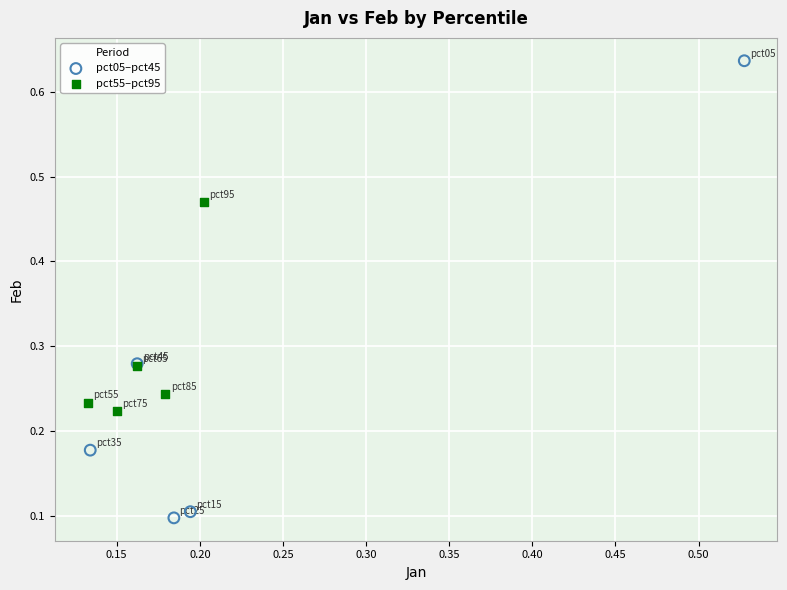

Which series has the widest spread of Y values?

pct05–pct45